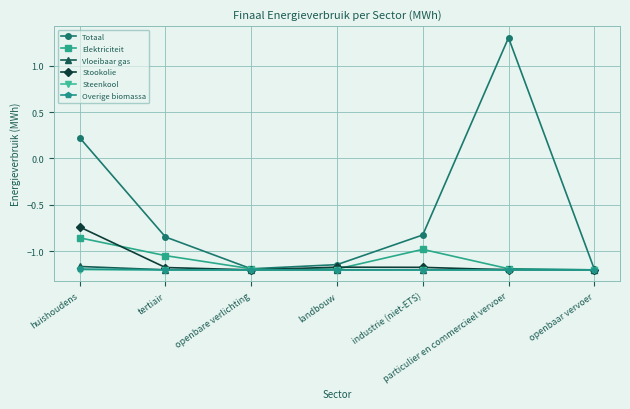

Is this an area chart (filled region under the line)?

No